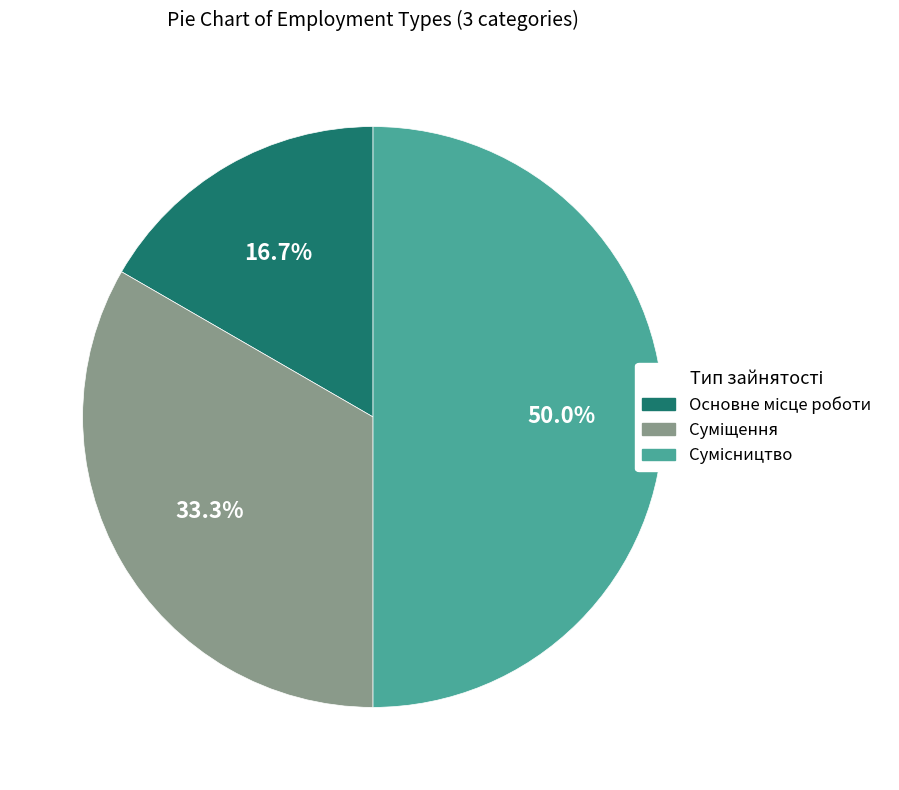

How many segments does this pie chart have?

3